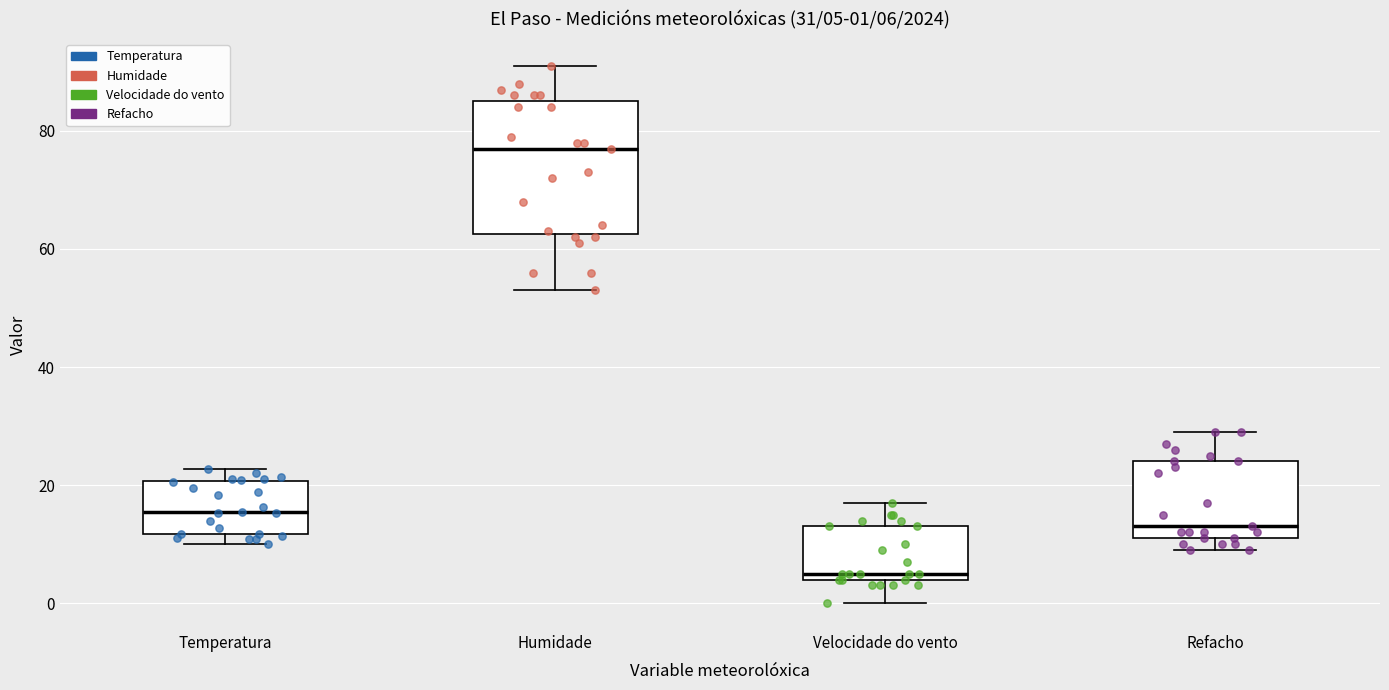

Which box is the tallest, from its lower edge to its upper edge?

Humidade